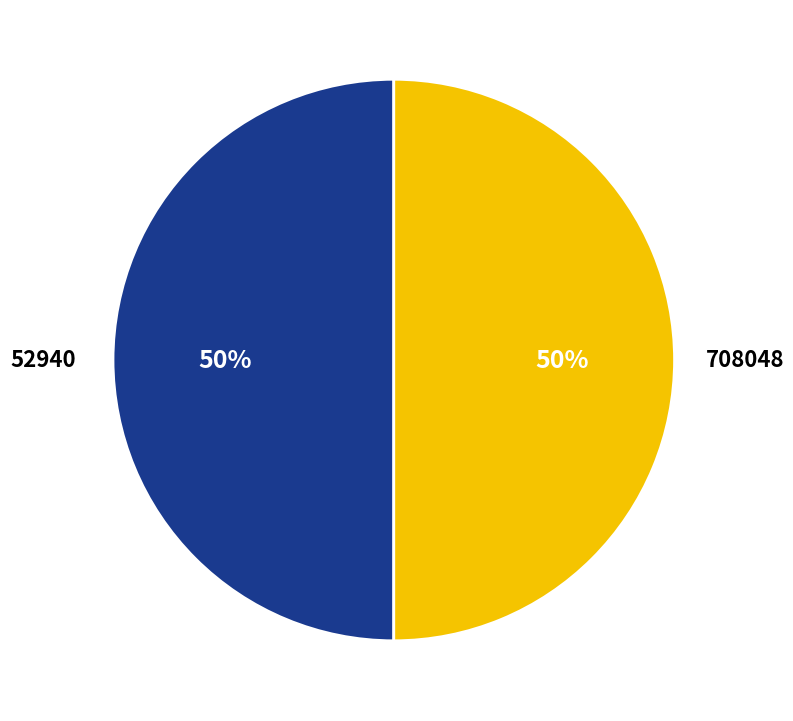

Do 708048 and 52940 together represent more than half of the pie?

Yes